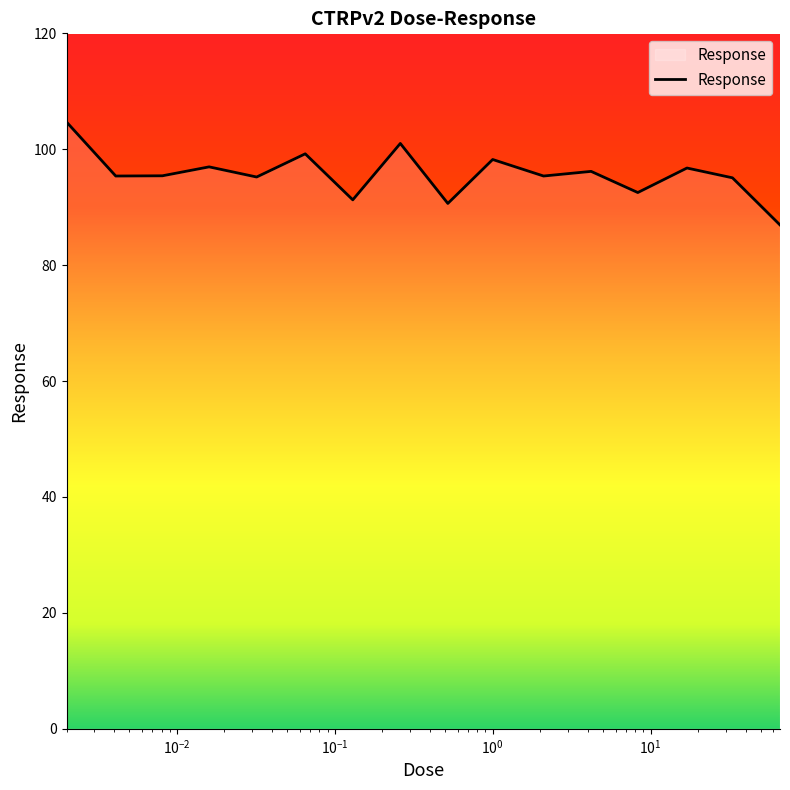

What is the difference between the maximum and minimum values?

17.8